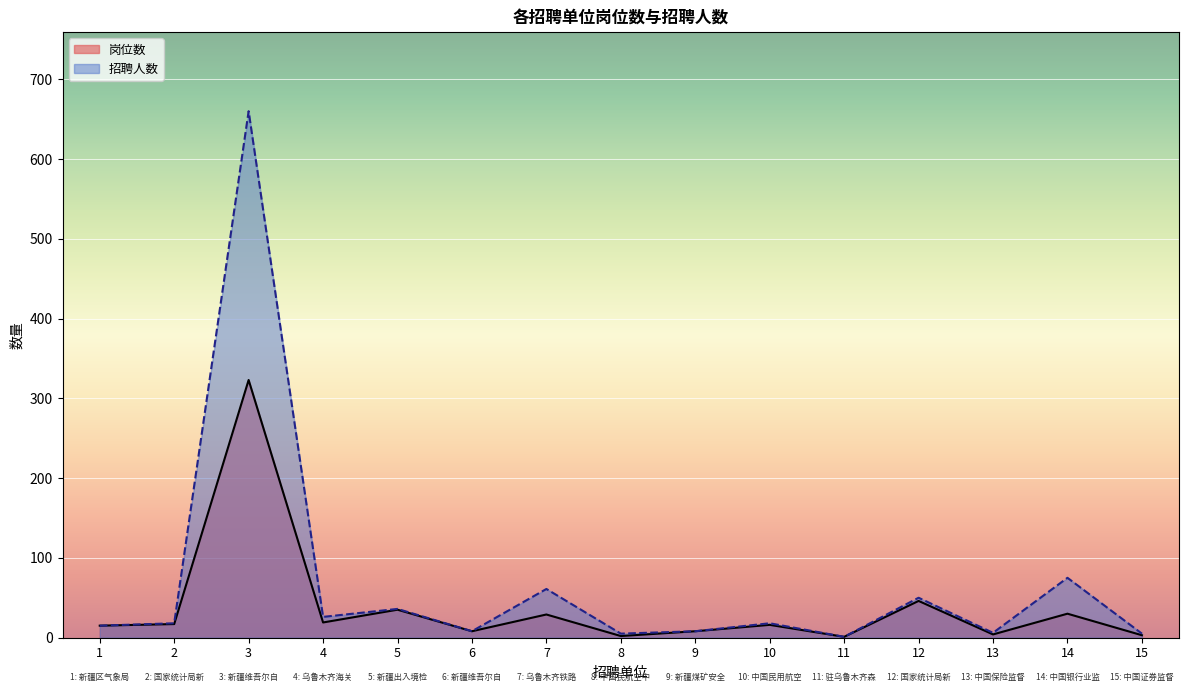

Which series has the widest spread of values?

招聘人数